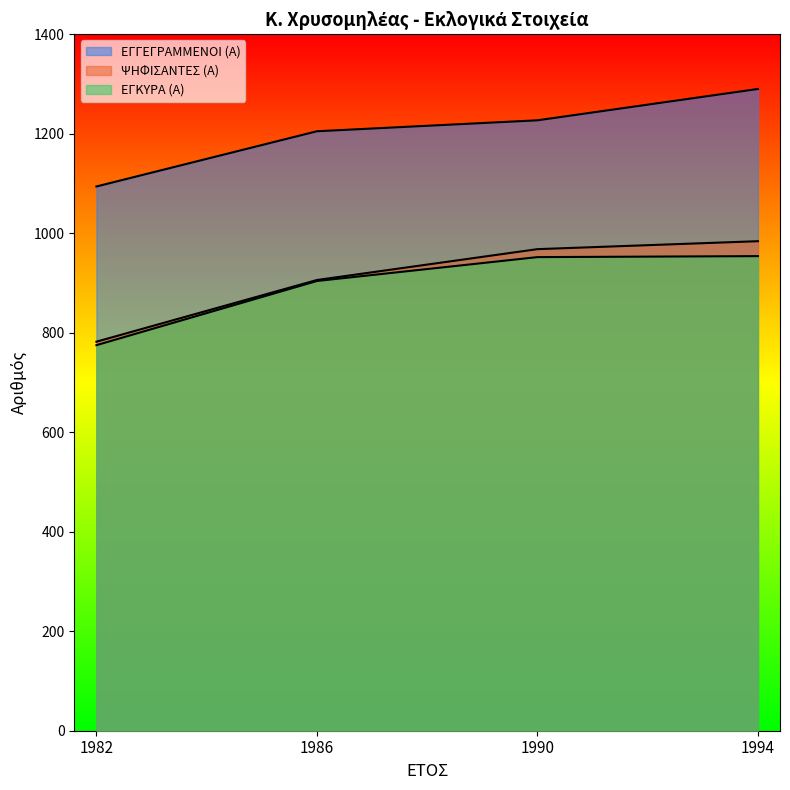

The ΨΗΦΙΣΑΝΤΕΣ (Α) series shows 906 at 1986. True or false?

True